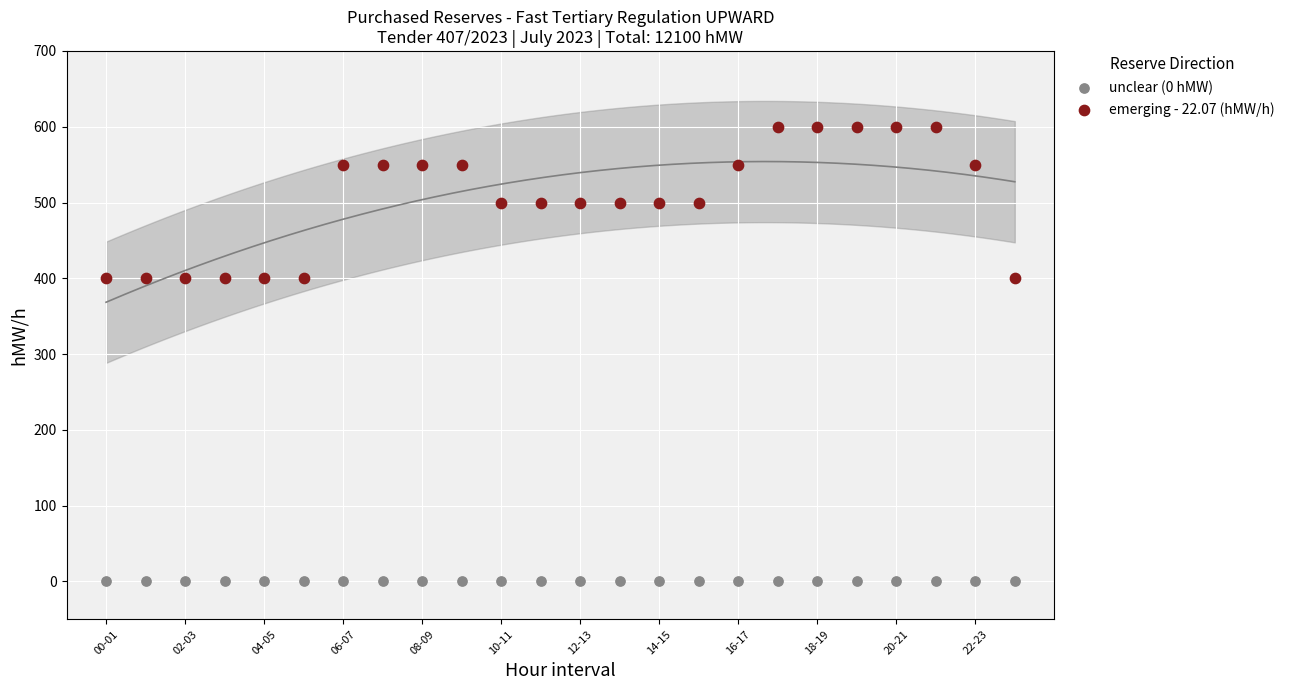

Which series contains the lowest Y value?

unclear (0 hMW)